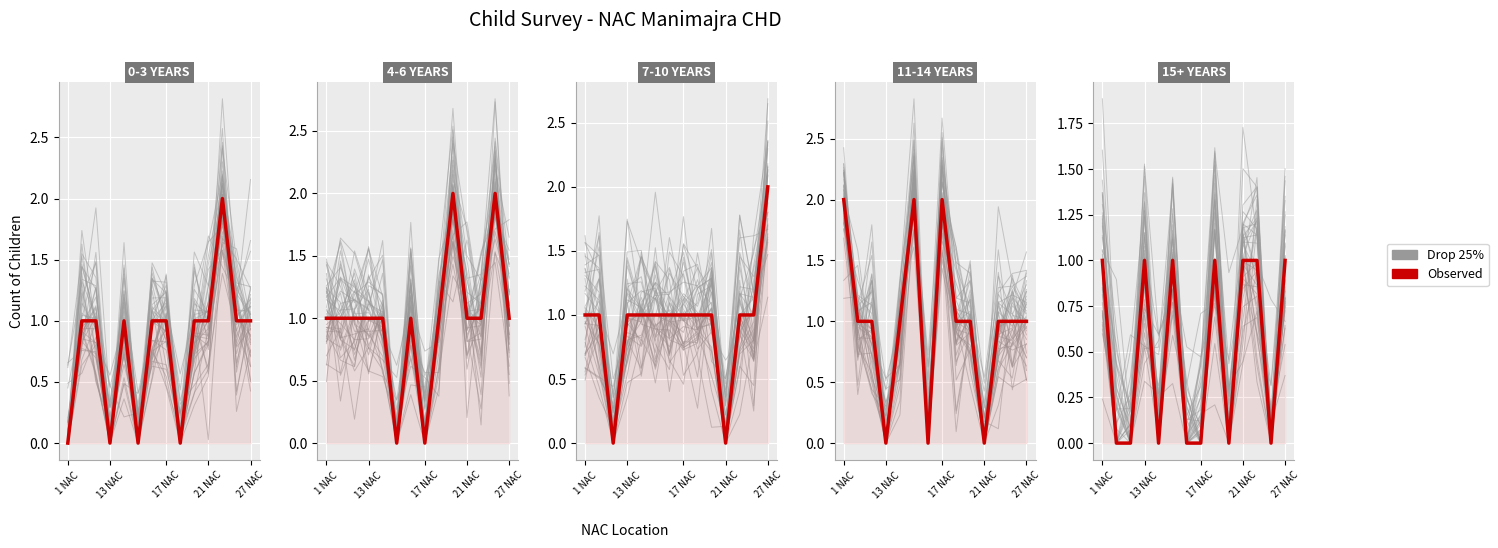

Read the Observed value at 27 NAC.

1.0